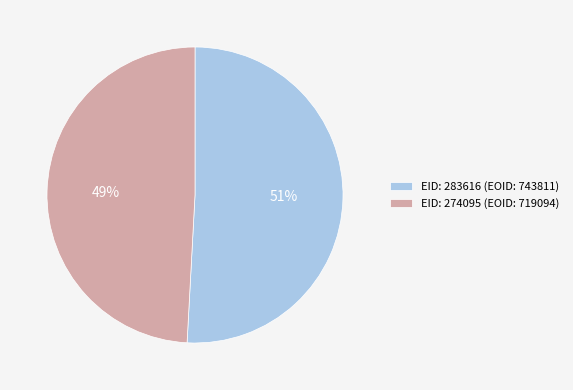

Which slice represents more than half of the pie?

EID: 283616 (EOID: 743811)